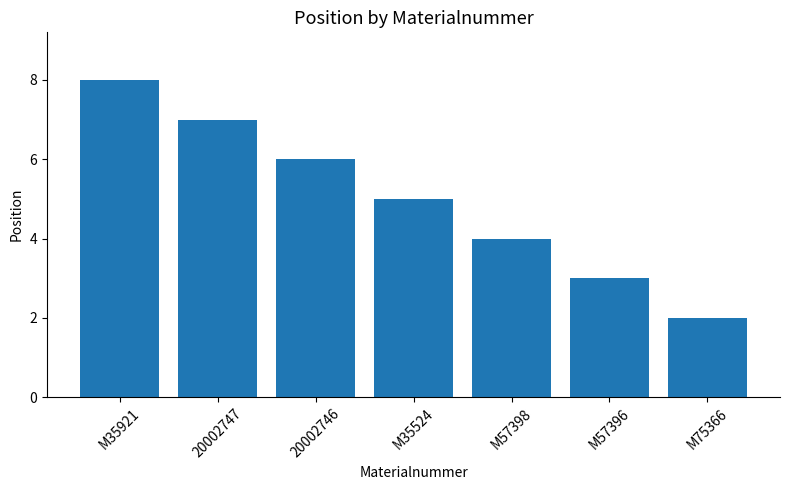

What value does the data have at M57396?

3